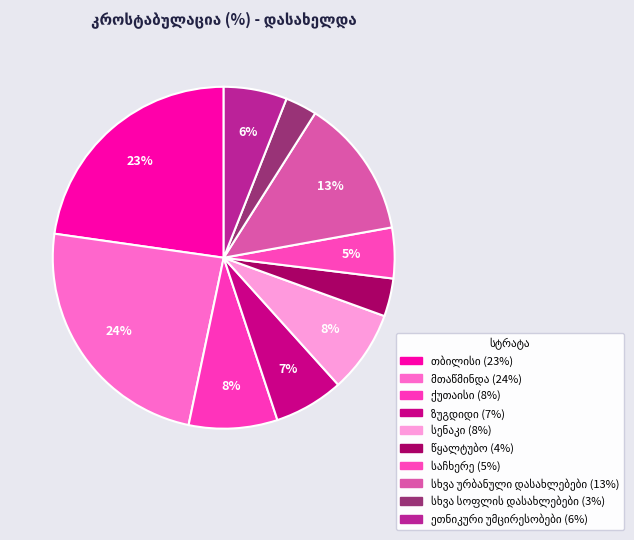

How many slices are in this pie chart?

10